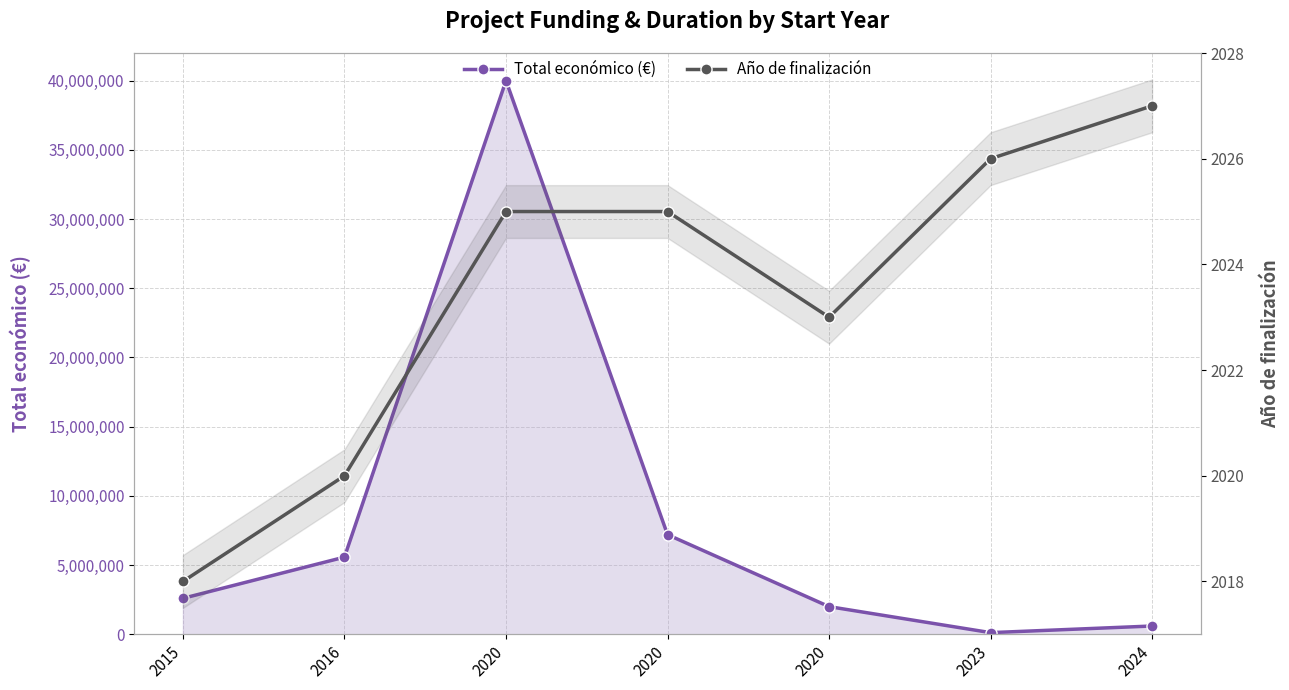

What is the minimum value shown in the chart?

2018